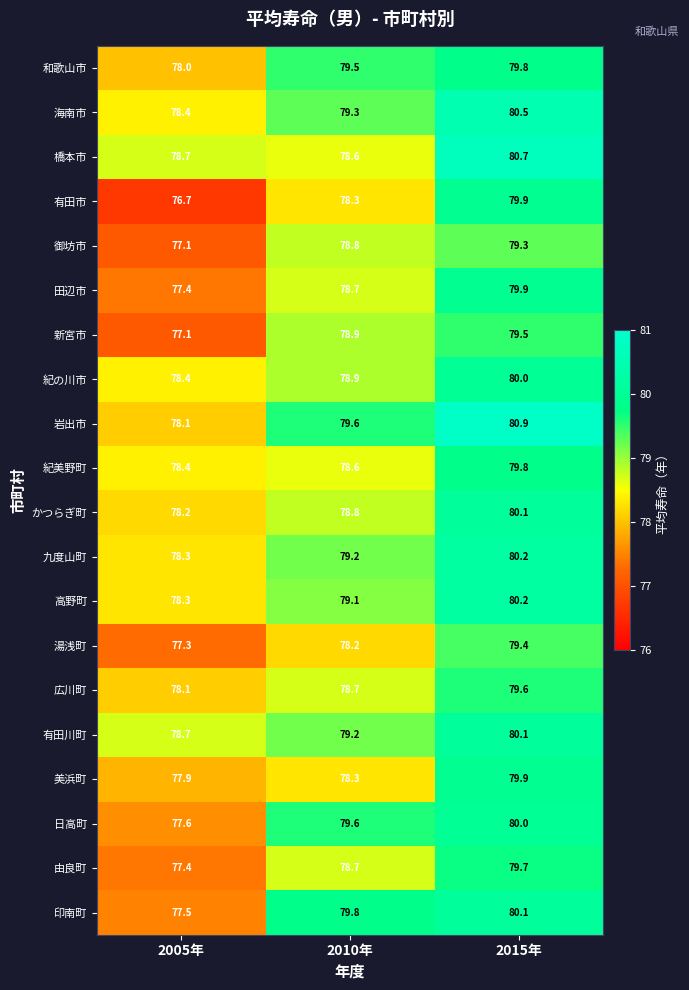

Which series has the largest total across all categories?

岩出市